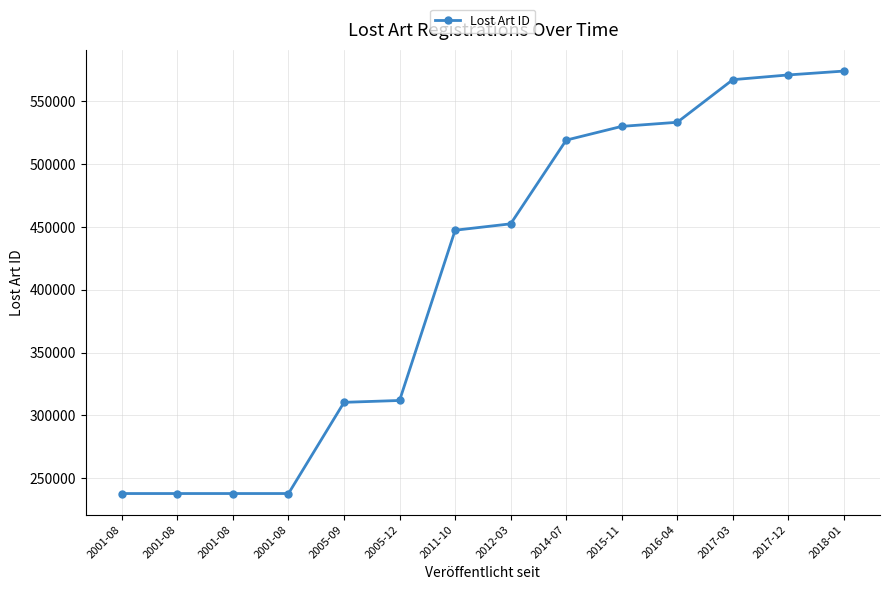

True or false: there are more than 2 points higher than both neighbors.

False